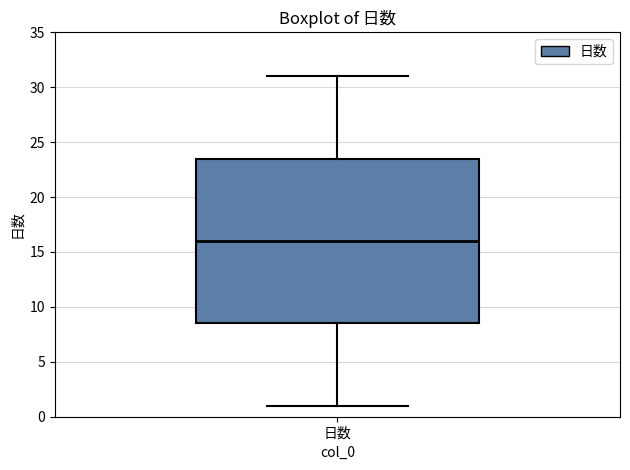

Read this box plot against the y-axis: the position of the median line, the range covered by the box, and the ends of both whiskers. The values are not printed on the chart, so give them approximately, as read against the axis.

median 16.0, box 8.5 to 23.5, whiskers 1.0 to 31.0